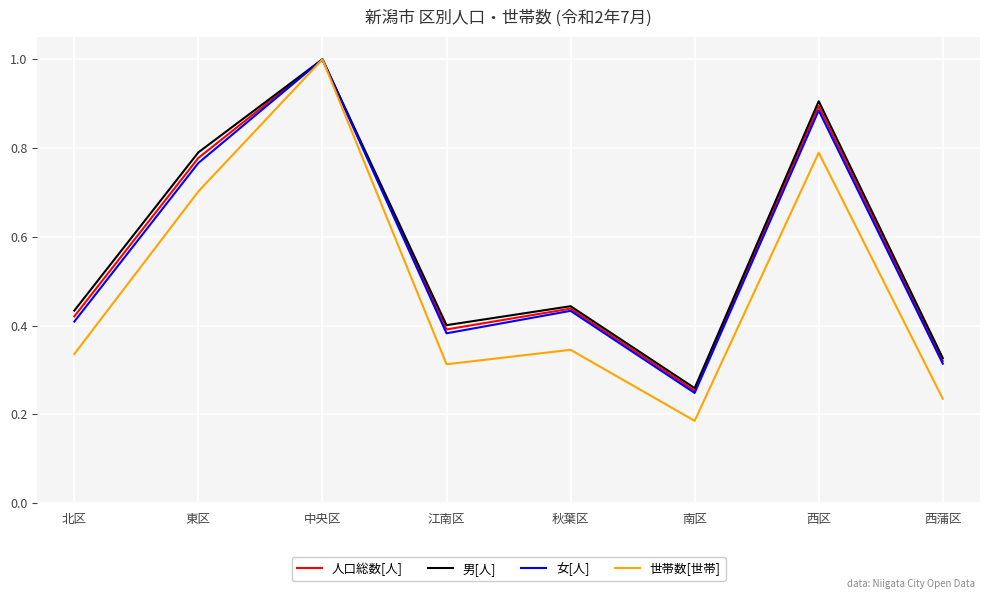

Between 東区 and 秋葉区, which series saw the biggest shift?

世帯数[世帯]